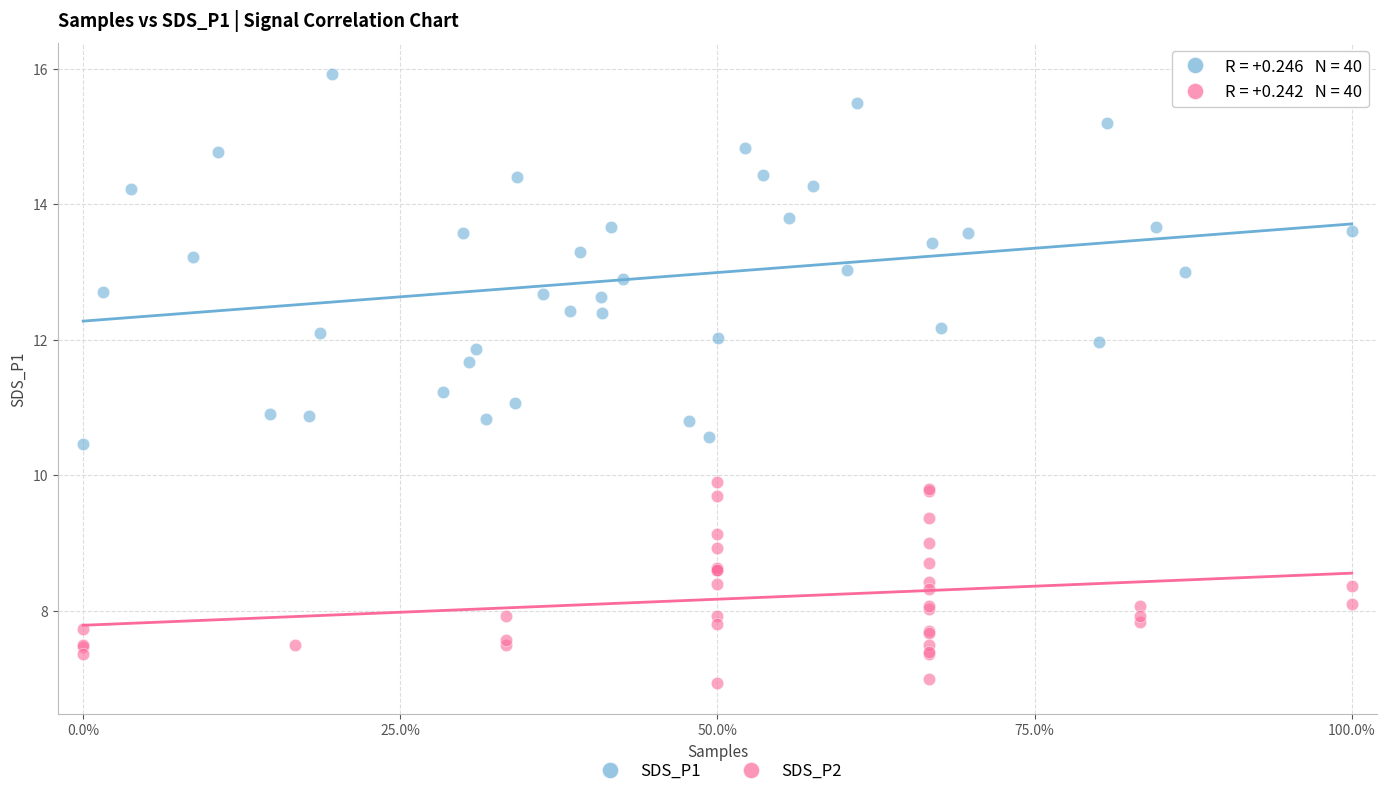

Which series has the widest spread of Y values?

SDS_P1